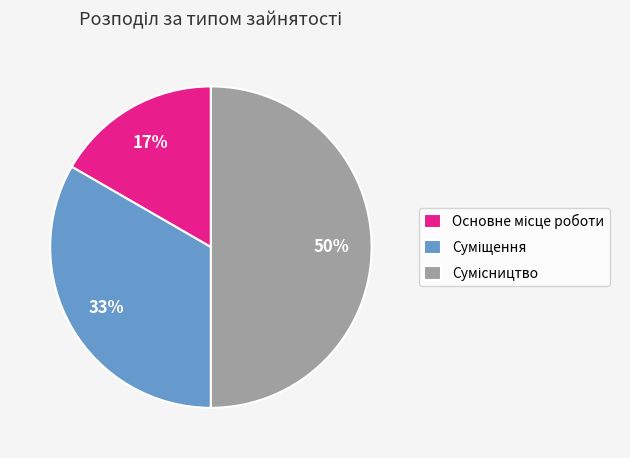

To the nearest percent, what is the difference between the largest and smallest slice percentages?

33%